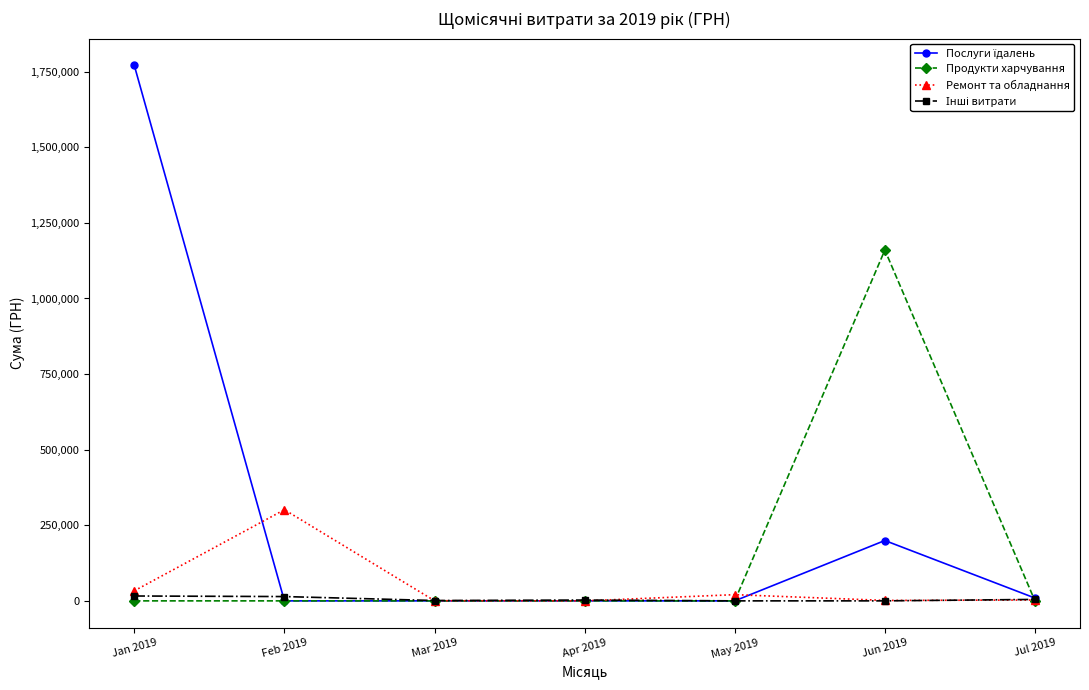

At which category does the chart reach its peak across all series?

Jan 2019